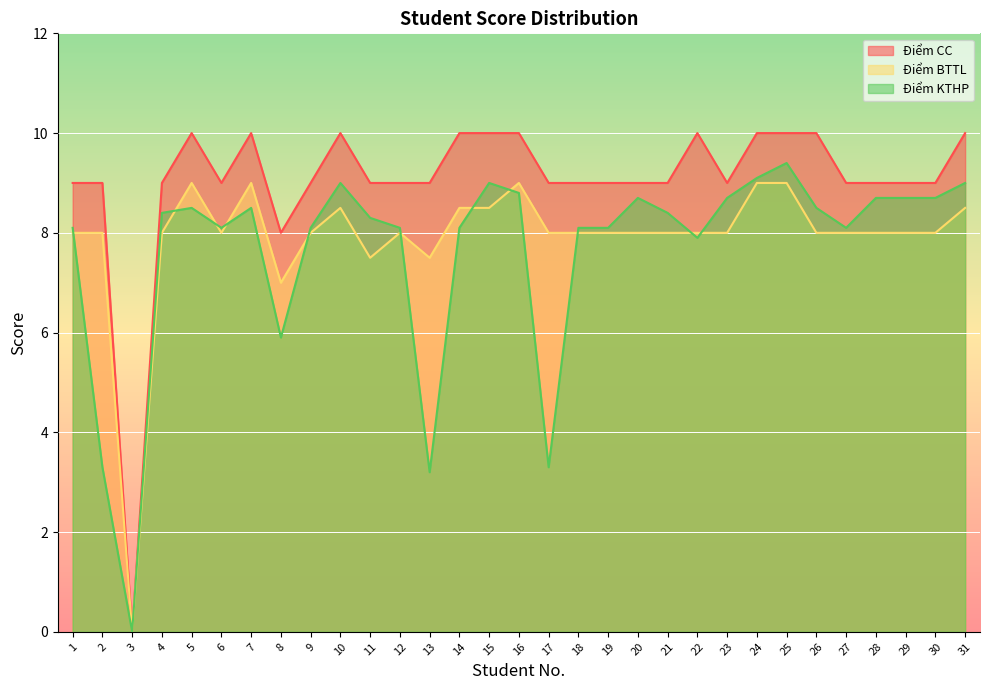

Does the chart display data point markers on the line(s)?

No